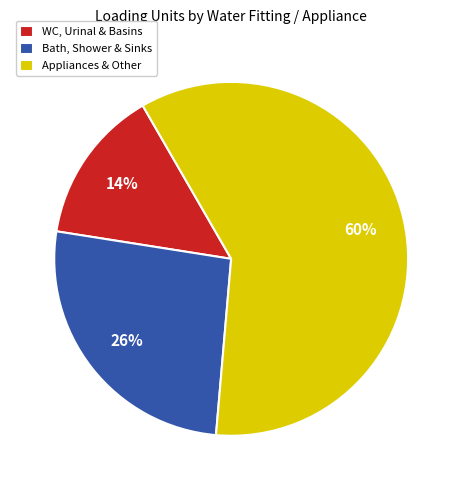

Do Bath, Shower & Sinks and Appliances & Other together represent more than half of the pie?

Yes